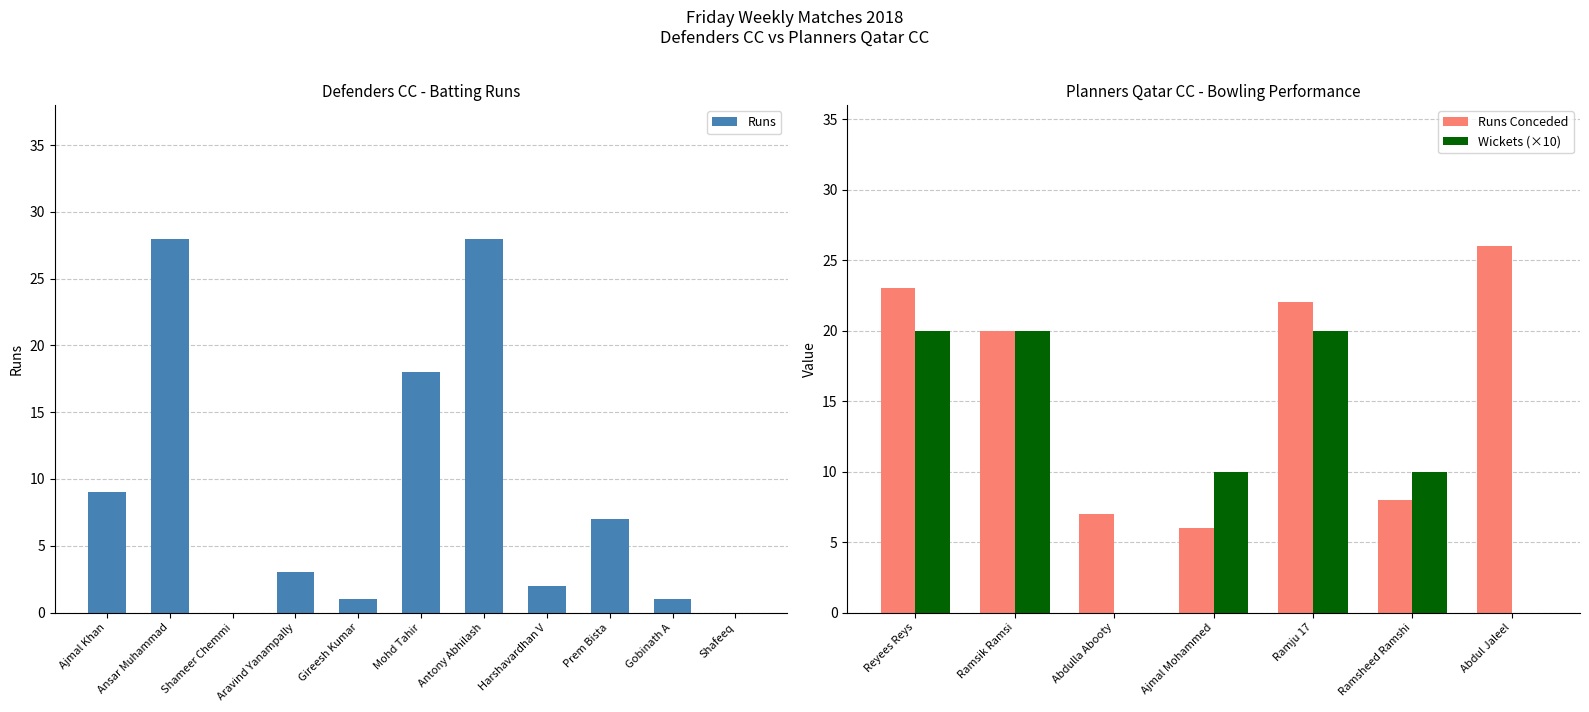

What is the maximum value for Runs?

28